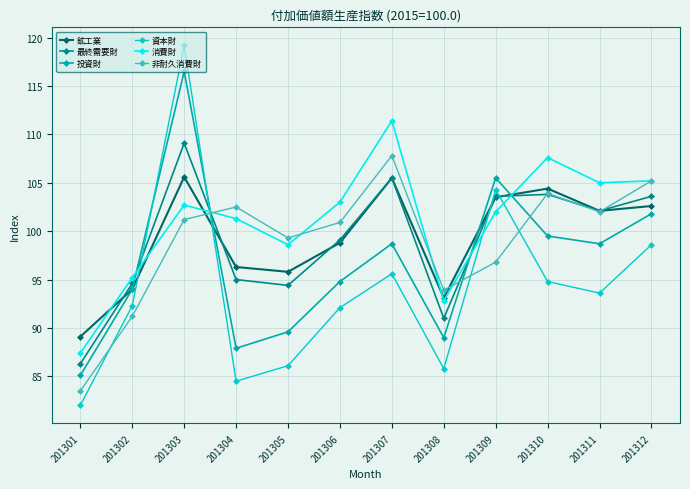

Does the chart display data point markers on the line(s)?

Yes